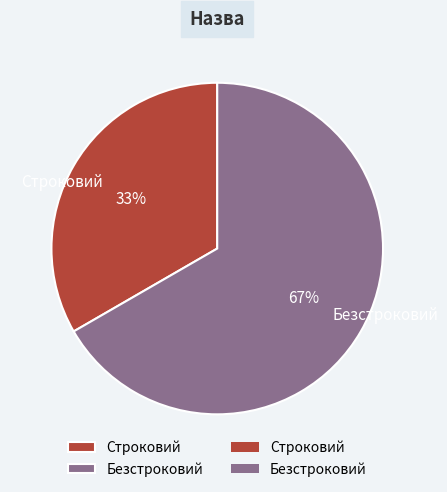

Combined, do Строковий and Безстроковий account for over 50%?

Yes